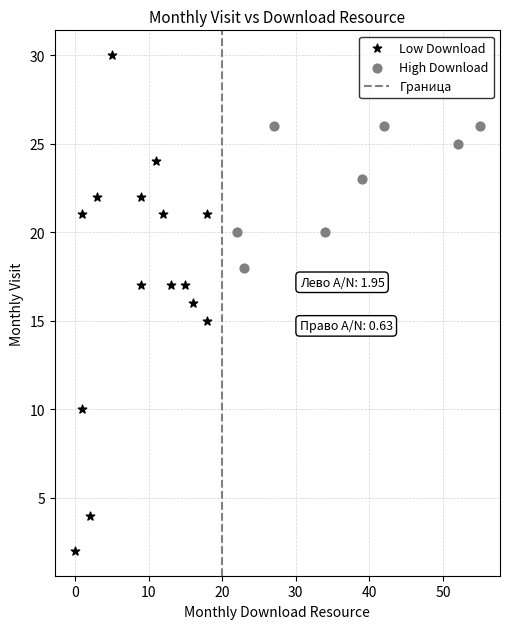

Which series has the largest Y range (max minus min)?

Low Download